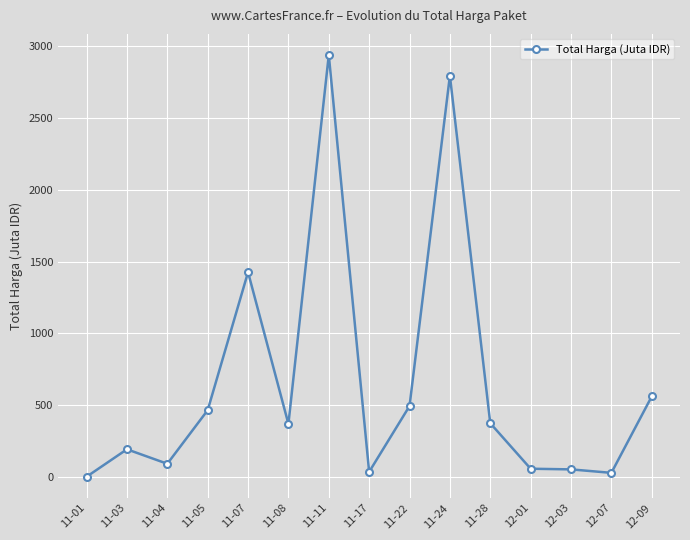

What position from the right is 11-17?

8